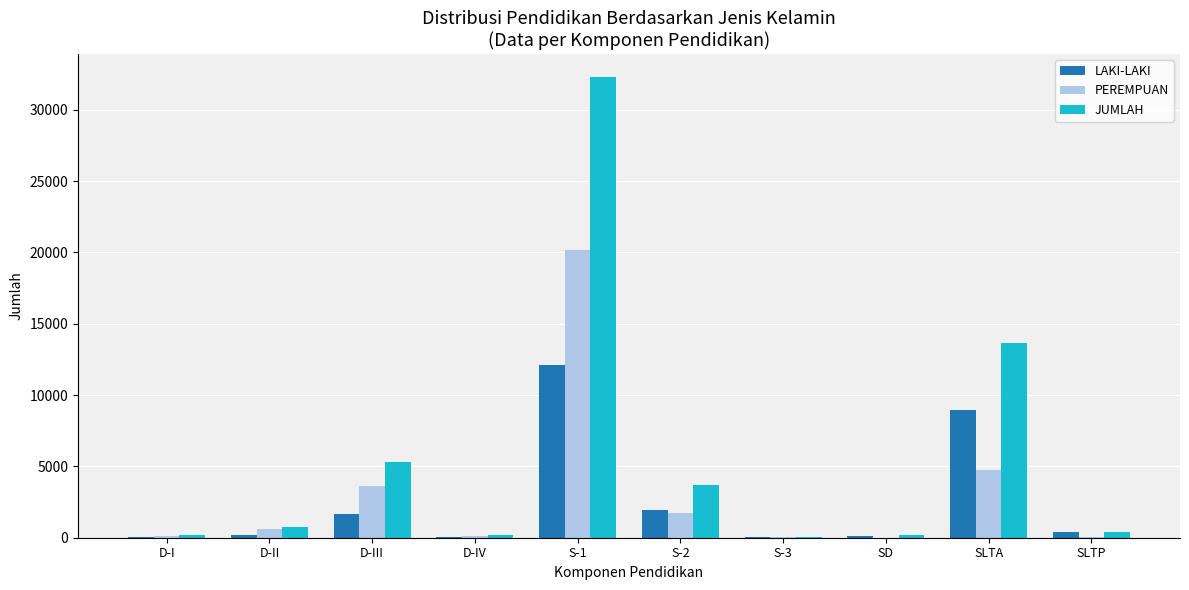

At which category is the sum across all series the highest?

S-1